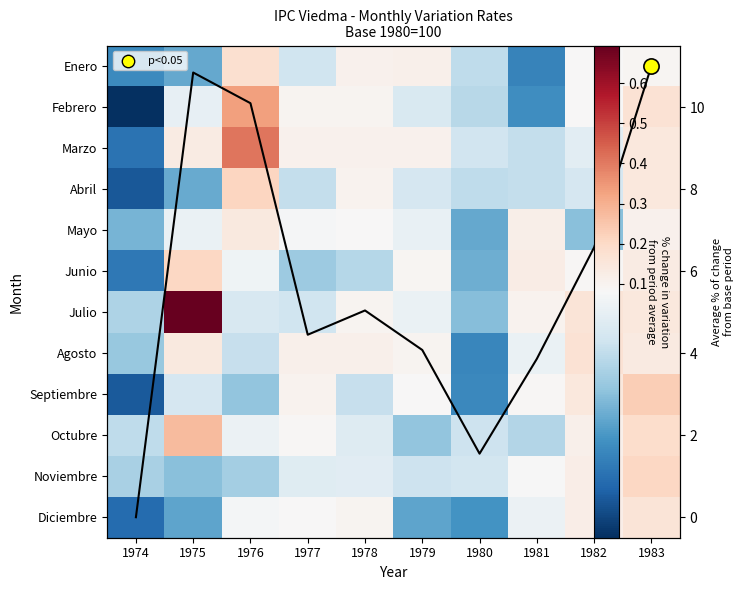

What is the total value across all series at 1976?

1.7